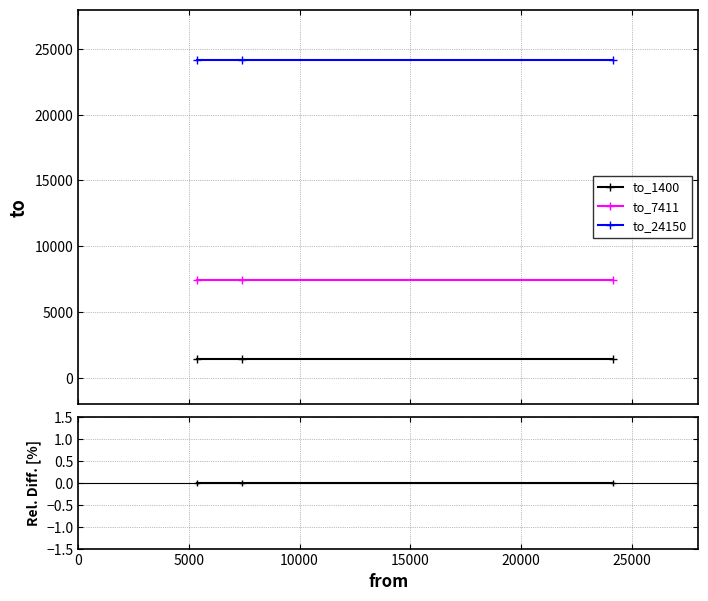

How many lines are shown in the chart?

3